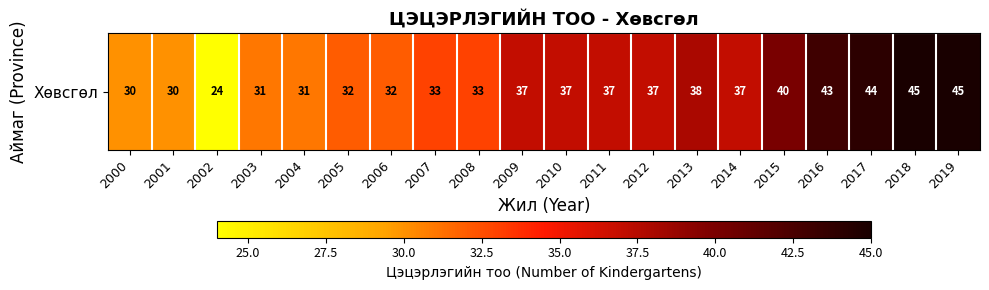

The chart shows a value of 55 at 2015. True or false?

False